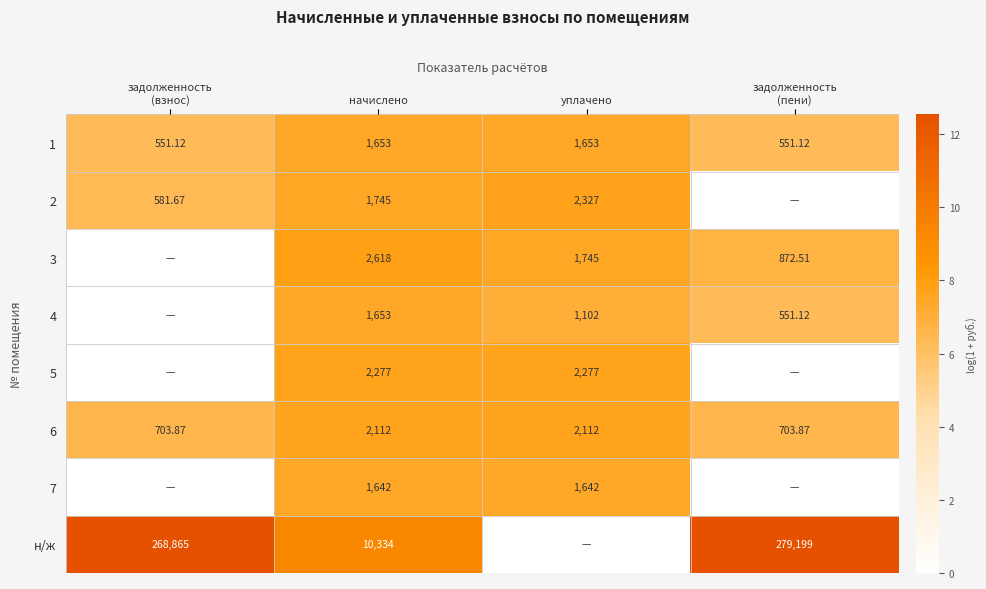

Is the value of 4 at начислено greater than the value of 3 at уплачено?

No